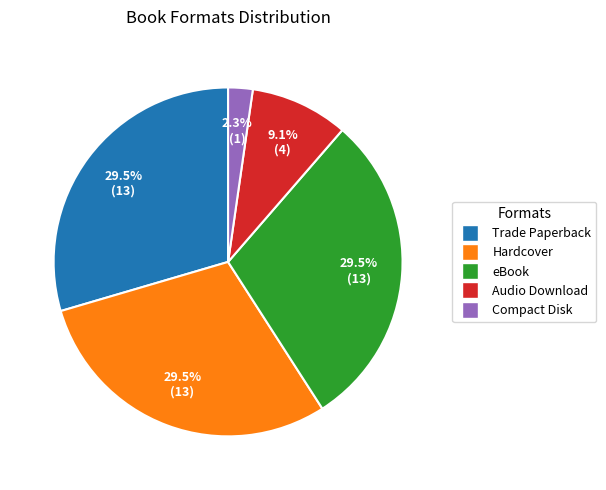

Which has a higher value, Compact Disk or Hardcover?

Hardcover